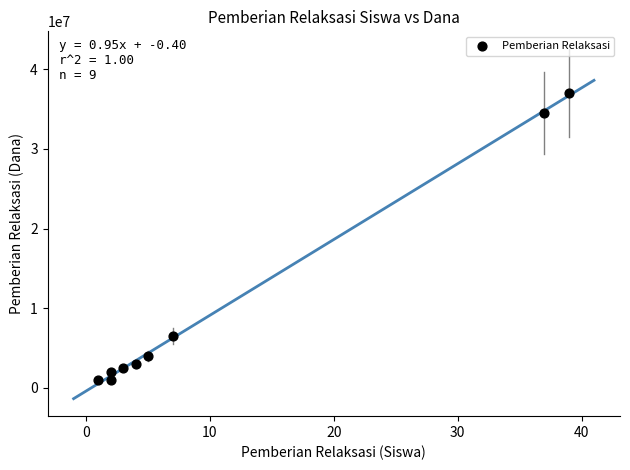

What Y value in the scatter plot is closest to 19000000?

6500000